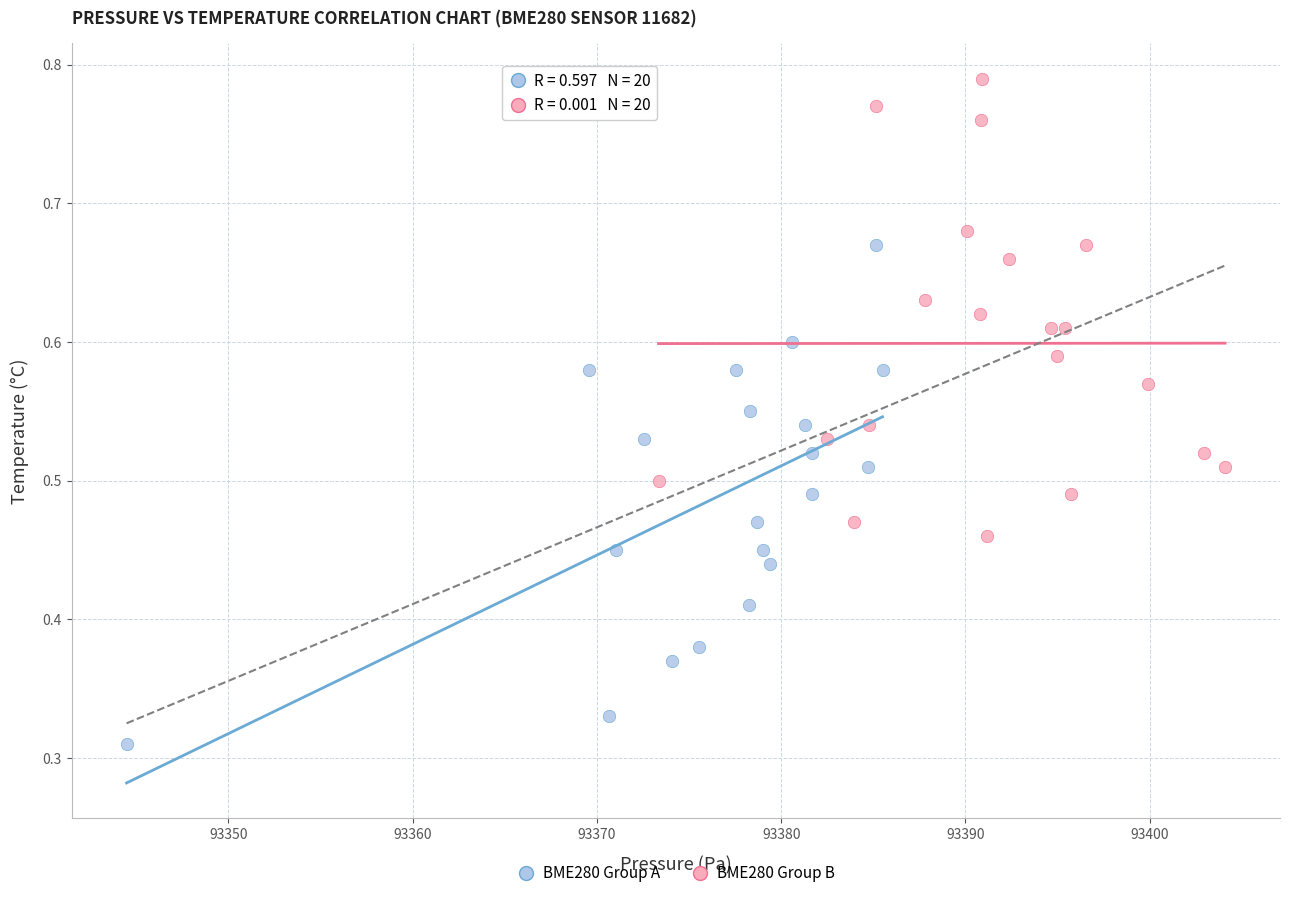

Which series contains the highest Y value?

BME280 Group B